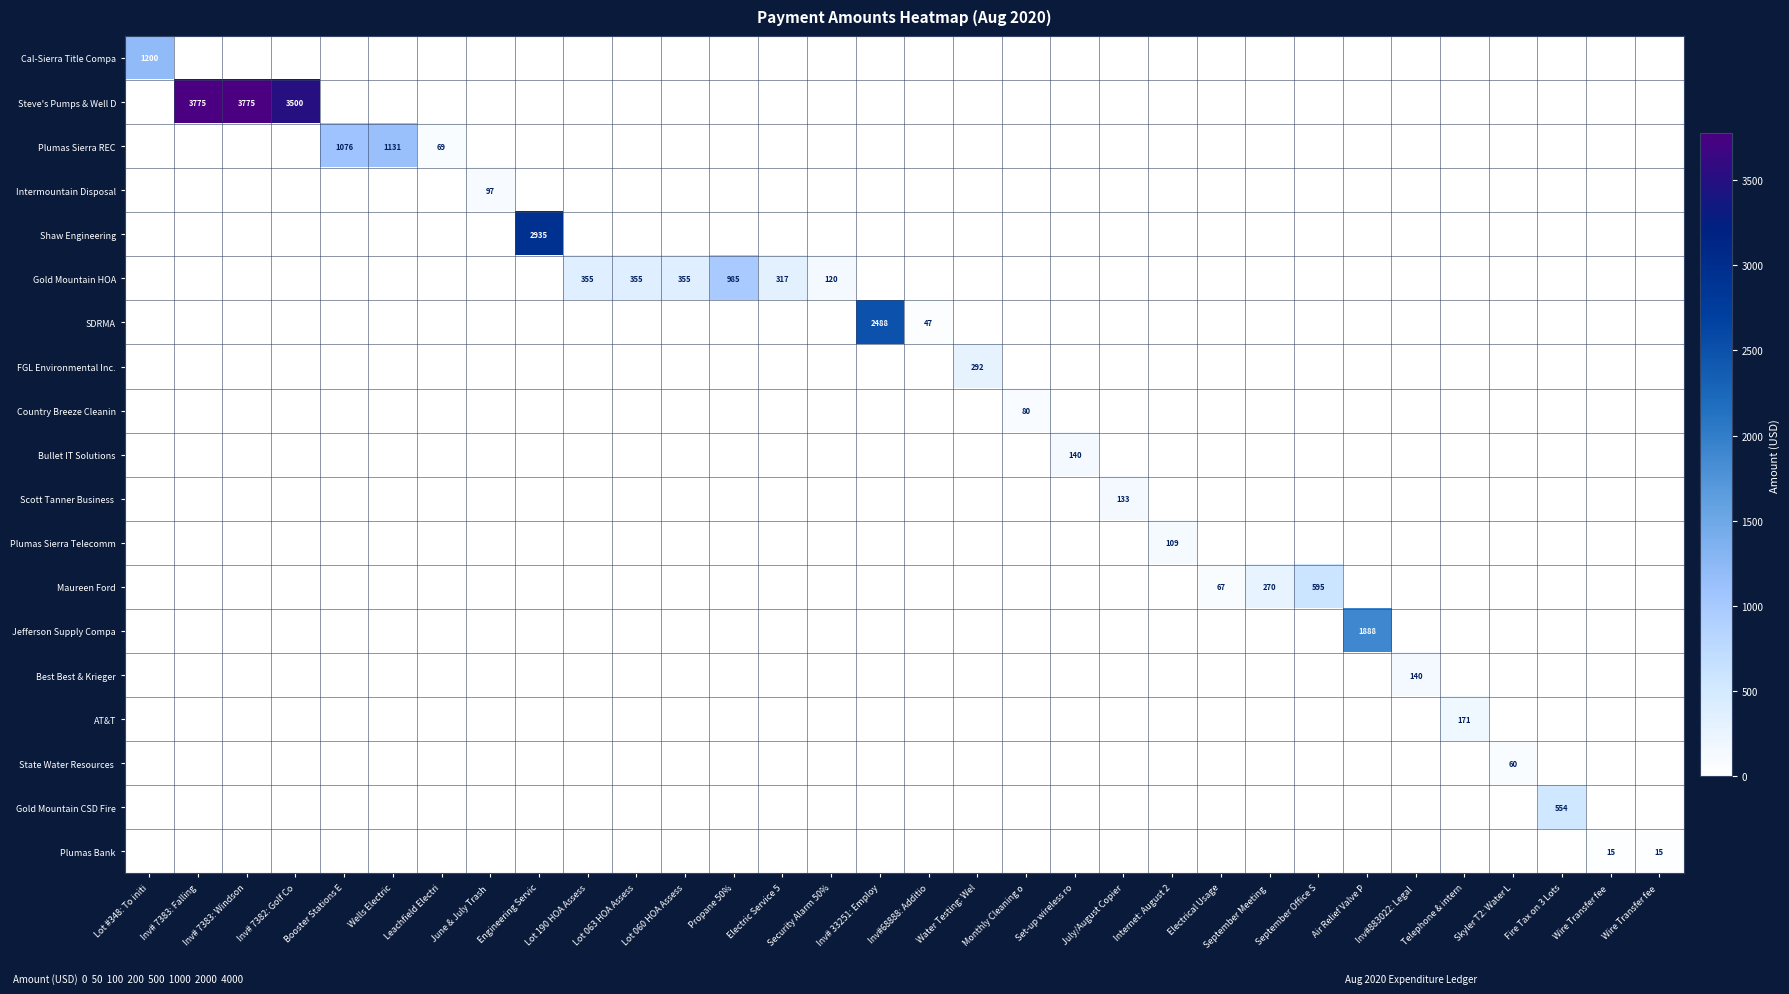

True or false: Country Breeze Cleanin has a value of 0.0 at Inv# 7382: Golf Co.

True